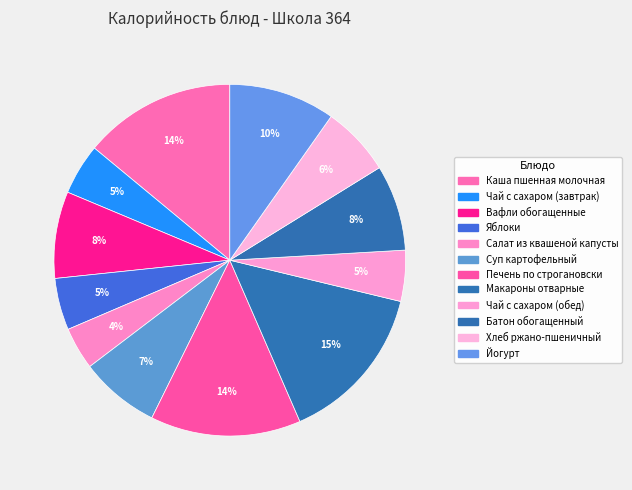

Is it true that Макароны отварные is 22% of the pie?

False